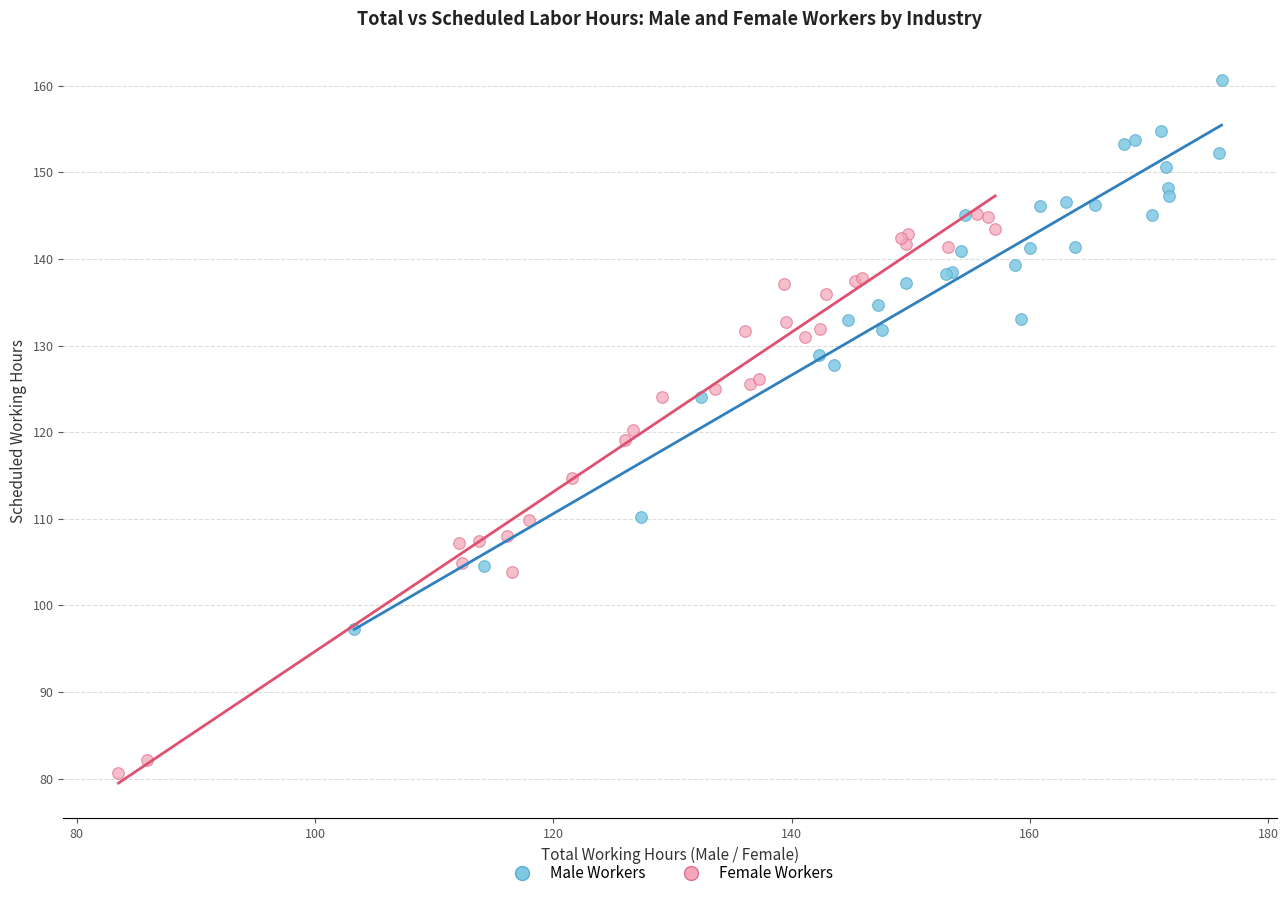

Which series has the widest spread of Y values?

Female Workers